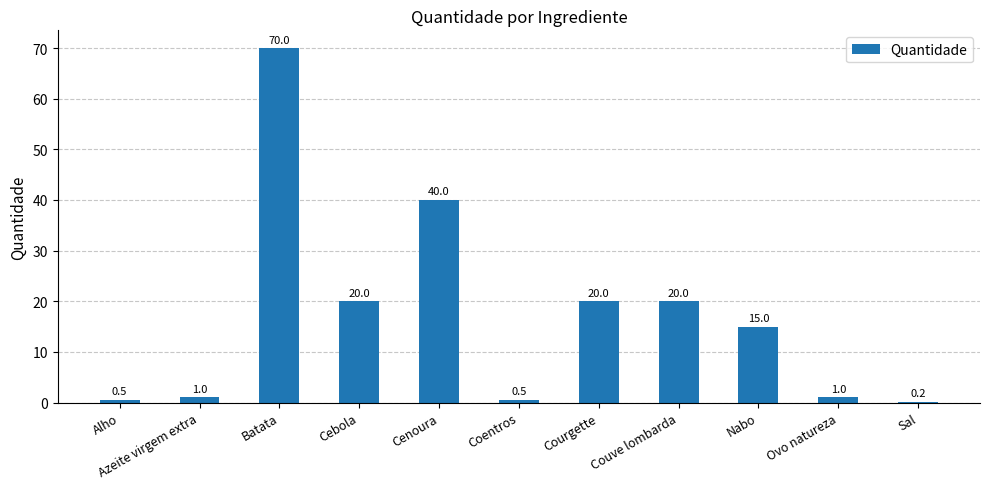

What is the change in value from Alho to Cebola?

+19.5